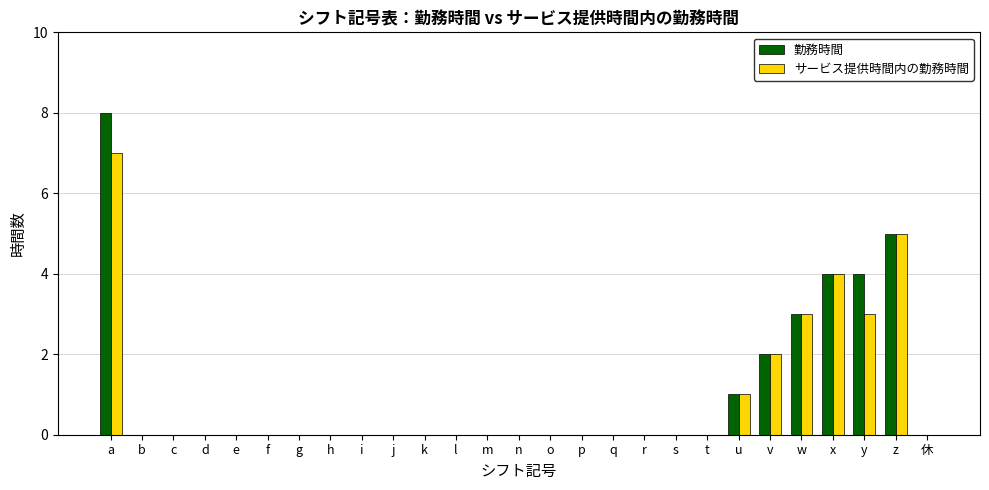

What is the maximum value shown in the chart?

8